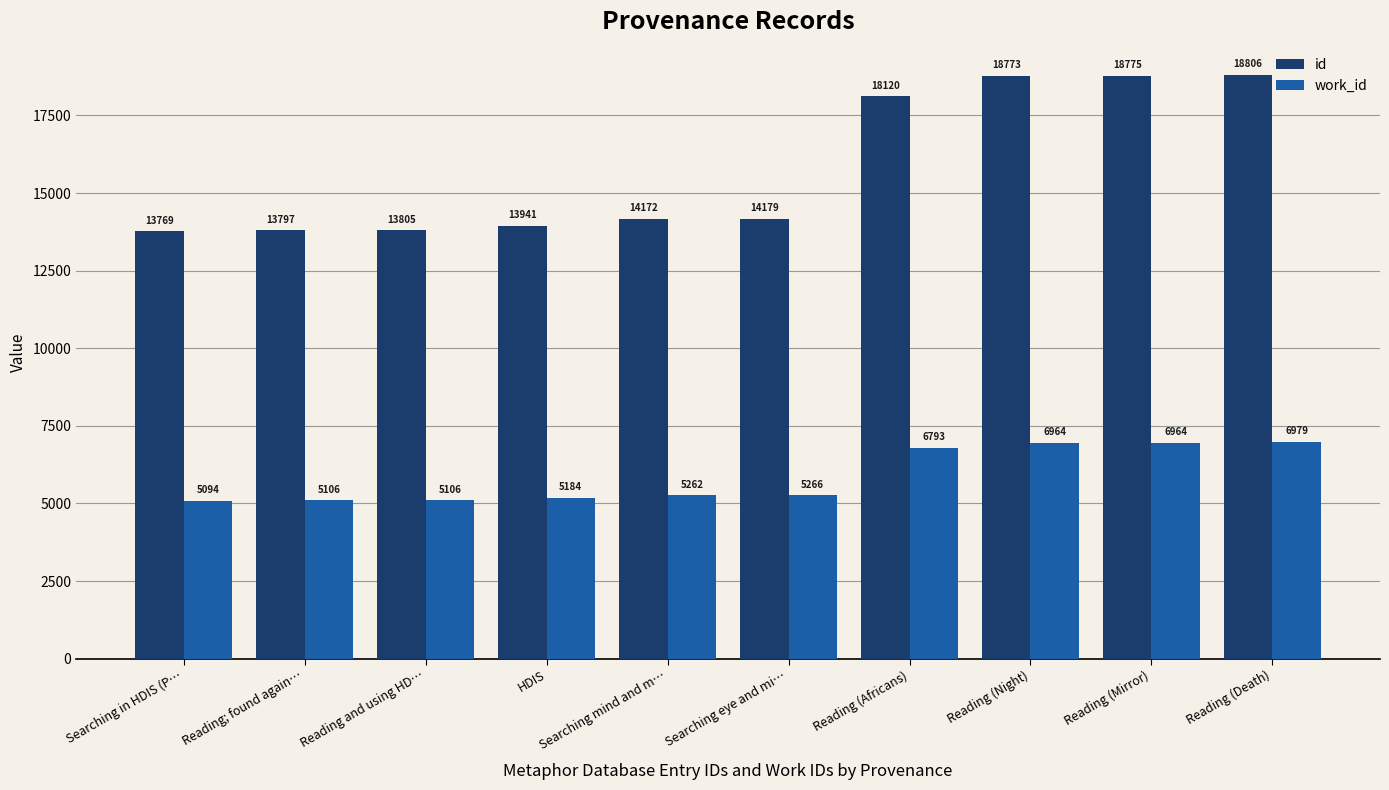

What is the value of the id bar at the 8th from the left?

18773